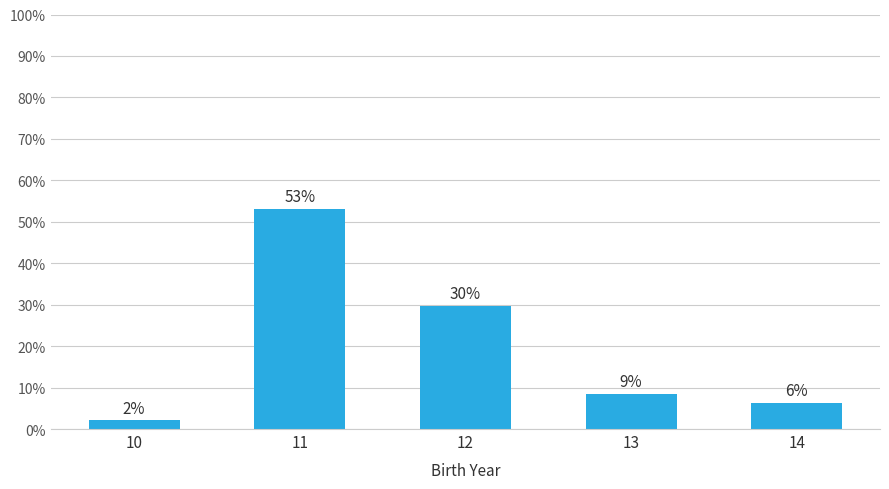

Are the bars horizontal?

No